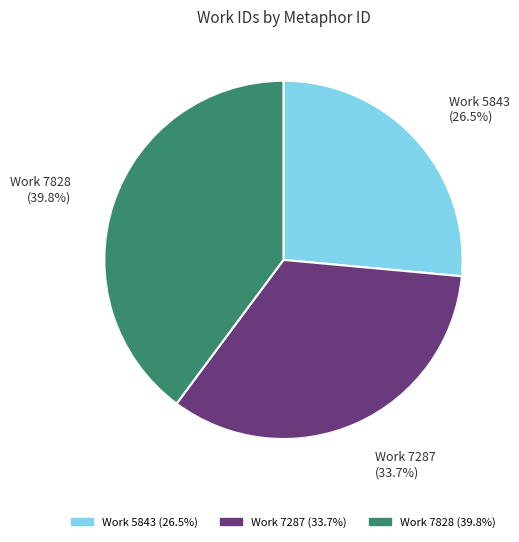

To the nearest percent, what is the difference between the largest and smallest slice percentages?

13%